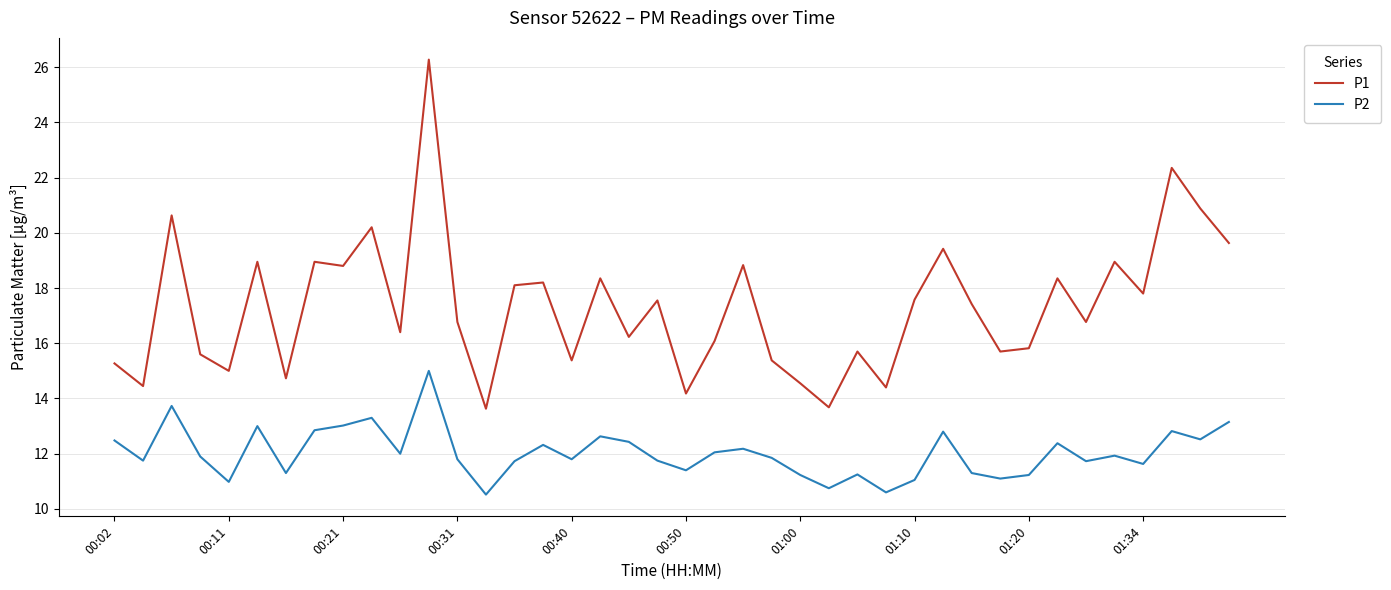

List the series in order of their overall mean, lowest first.

P2, P1